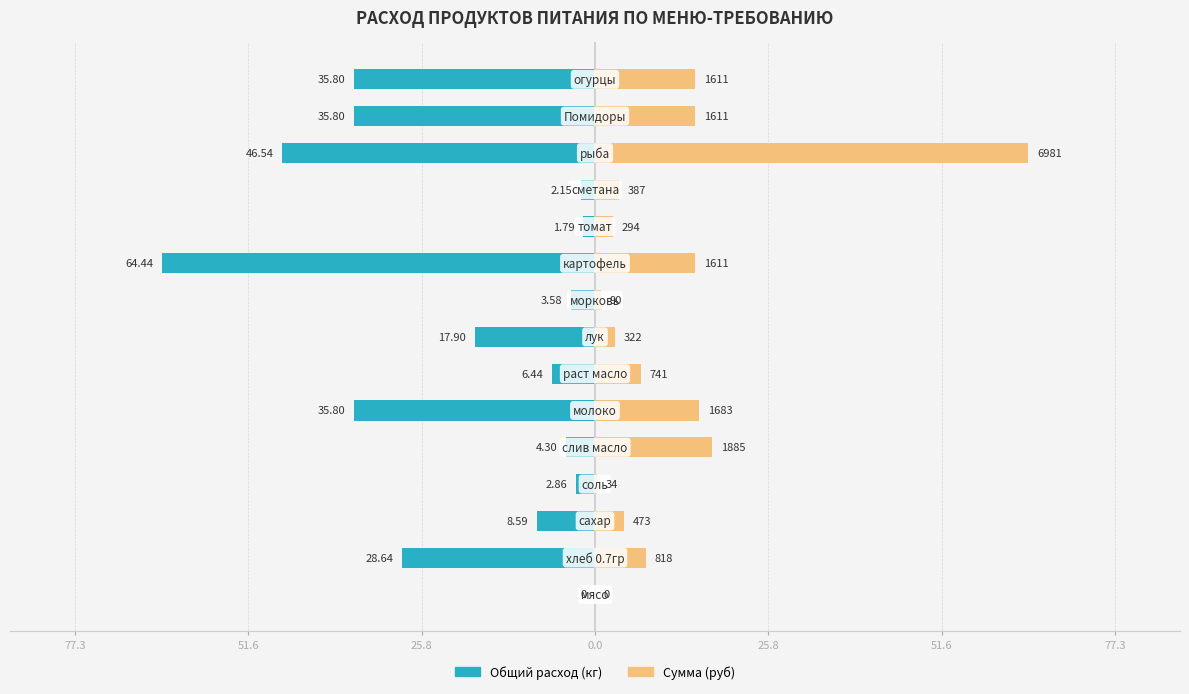

What is the minimum value shown in the chart?

-64.4